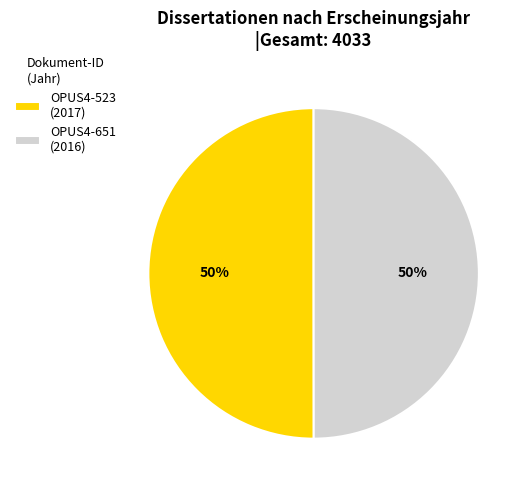

To the nearest percent, what is the average slice percentage?

50%